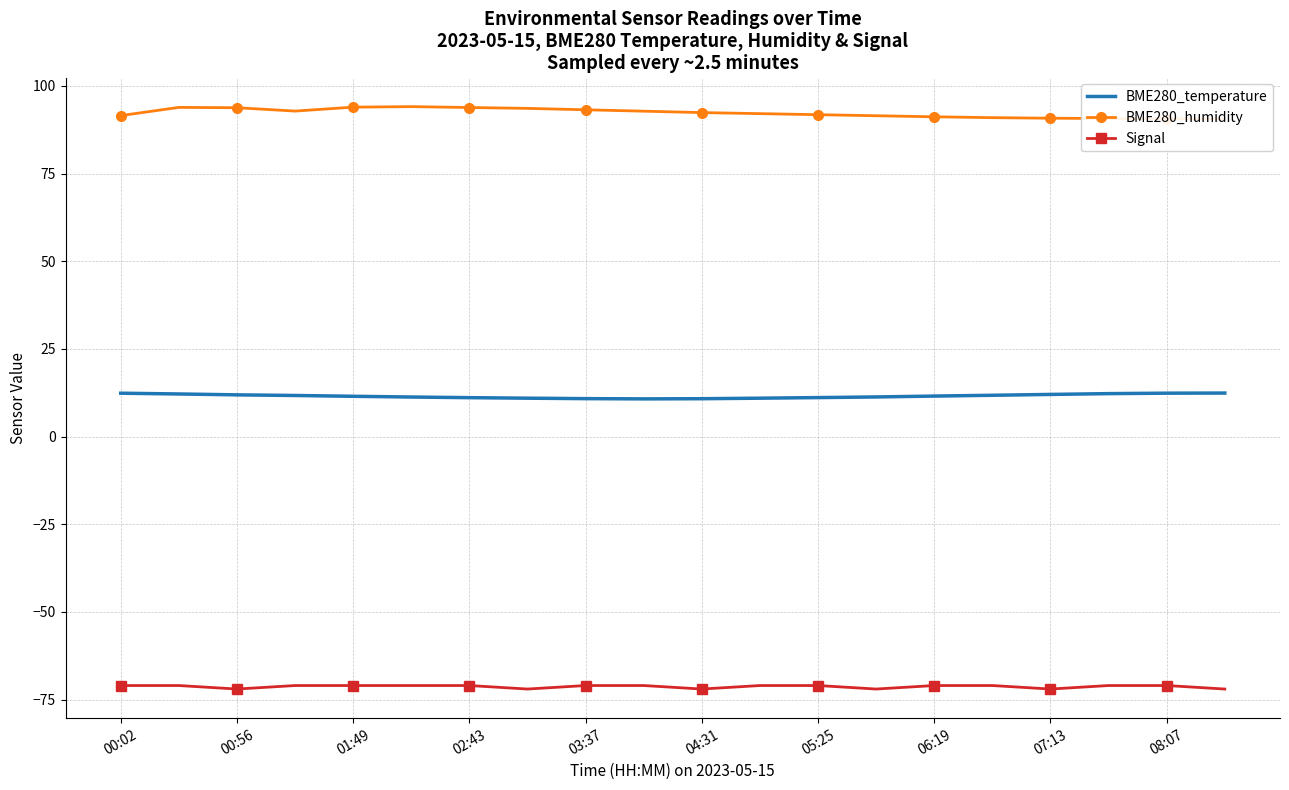

Read the Signal value at 07:13.

-72.0